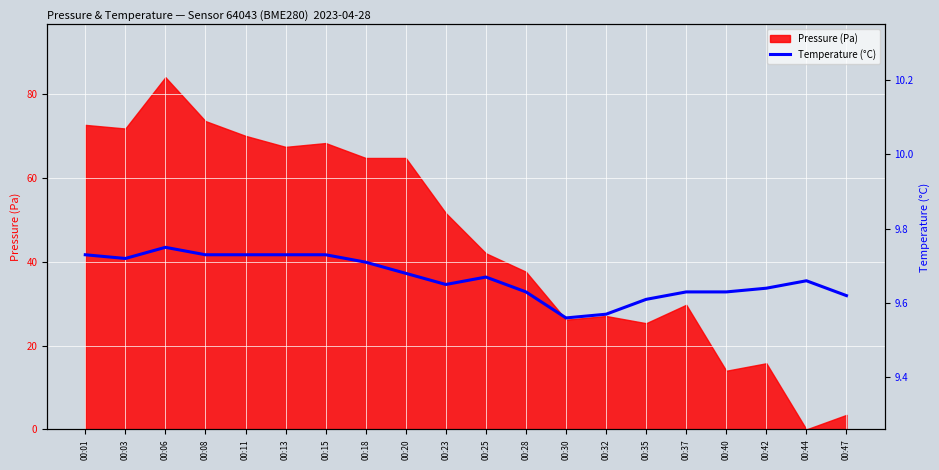

At which category does the data reach its first local peak?

00:06